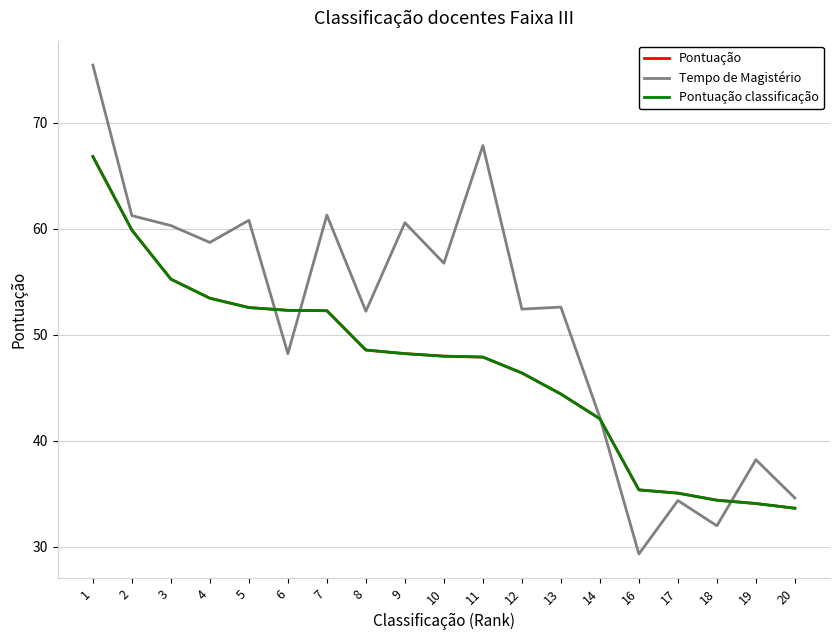

Which category has the highest value in the Tempo de Magistério series?

1